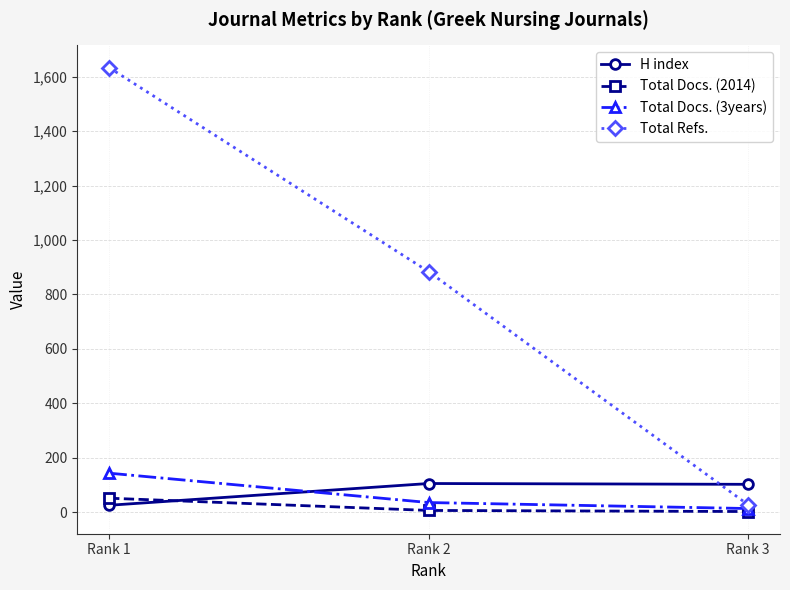

Which series has the largest total across all categories?

Total Refs.